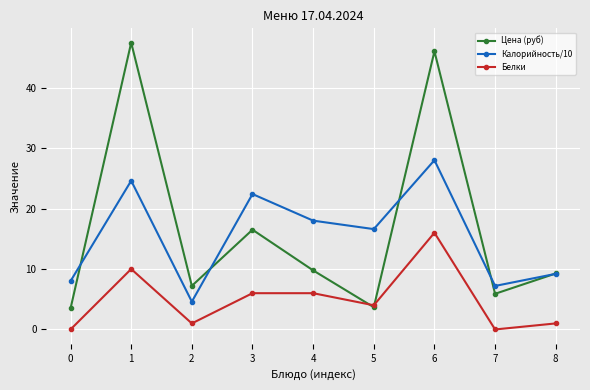

How many interior local valleys does the Белки series have?

3